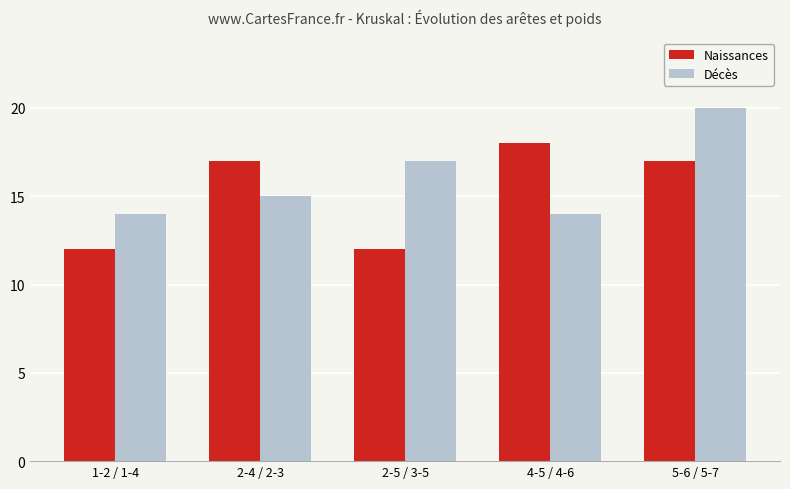

What is the label of the 2nd bar from the left?

2-4 / 2-3